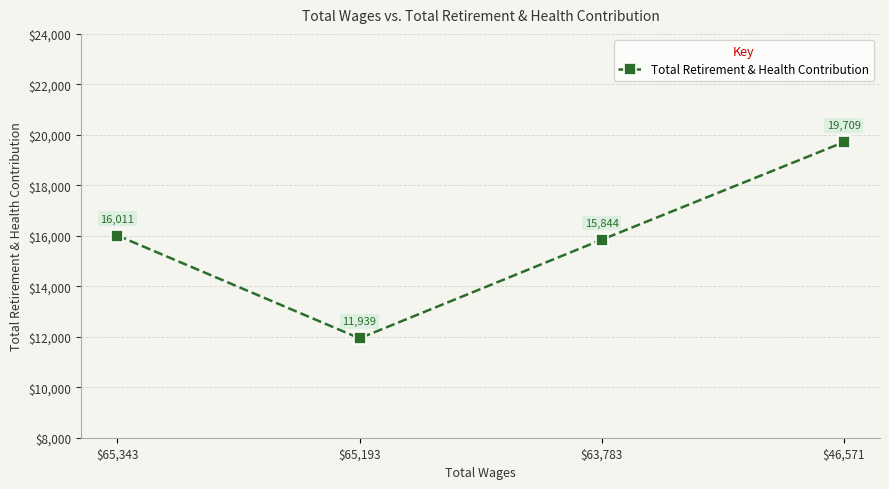

What position from the left is $65,193?

2